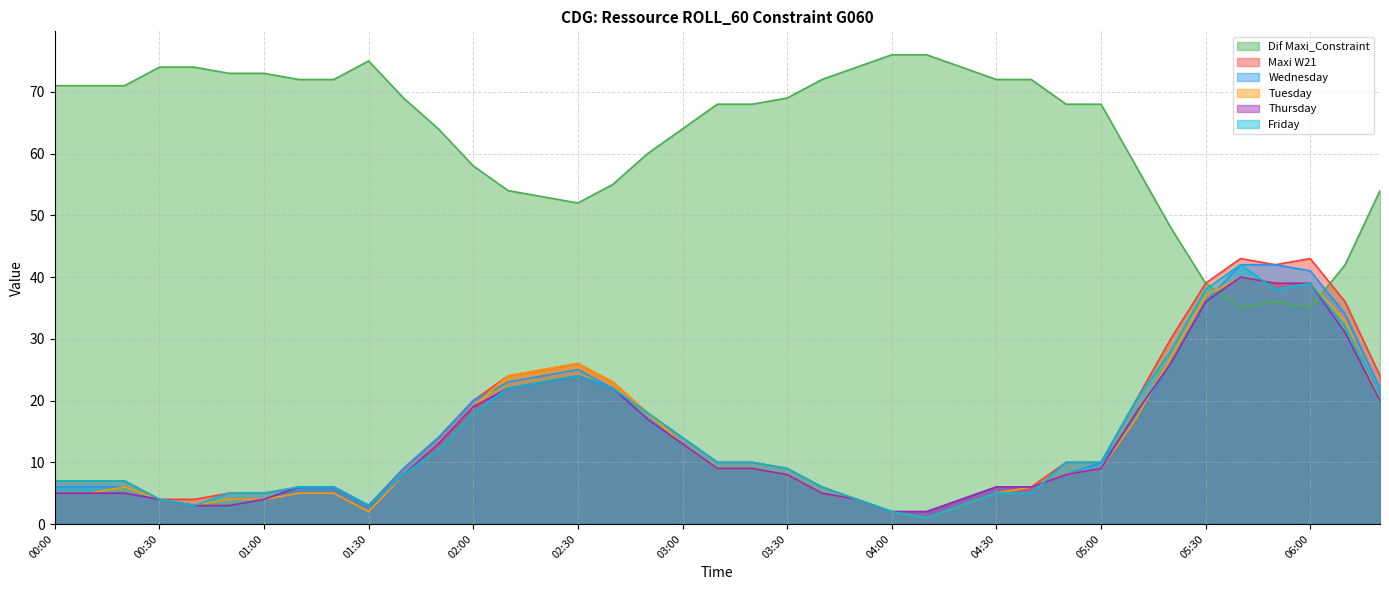

Is the value of Dif Maxi_Constraint at 01:00 greater than the value of Maxi W21 at 01:40?

No